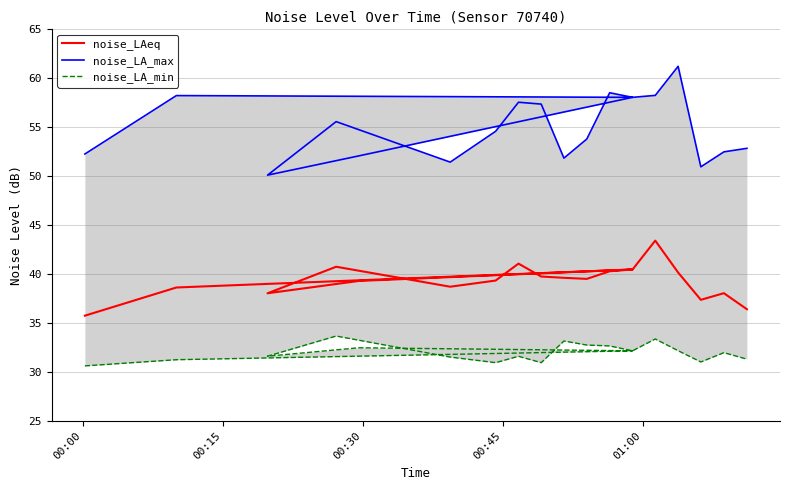

Does the chart display data point markers on the line(s)?

No